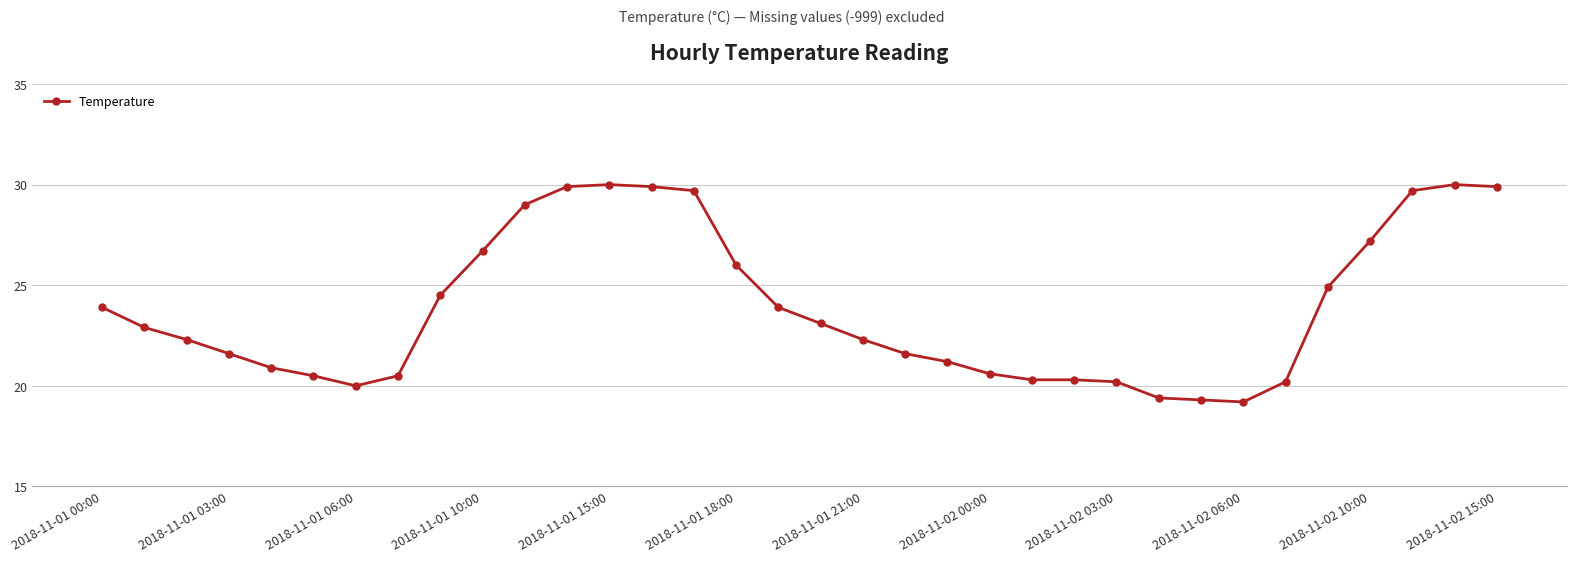

What is the difference between the second highest and second lowest values?

10.7